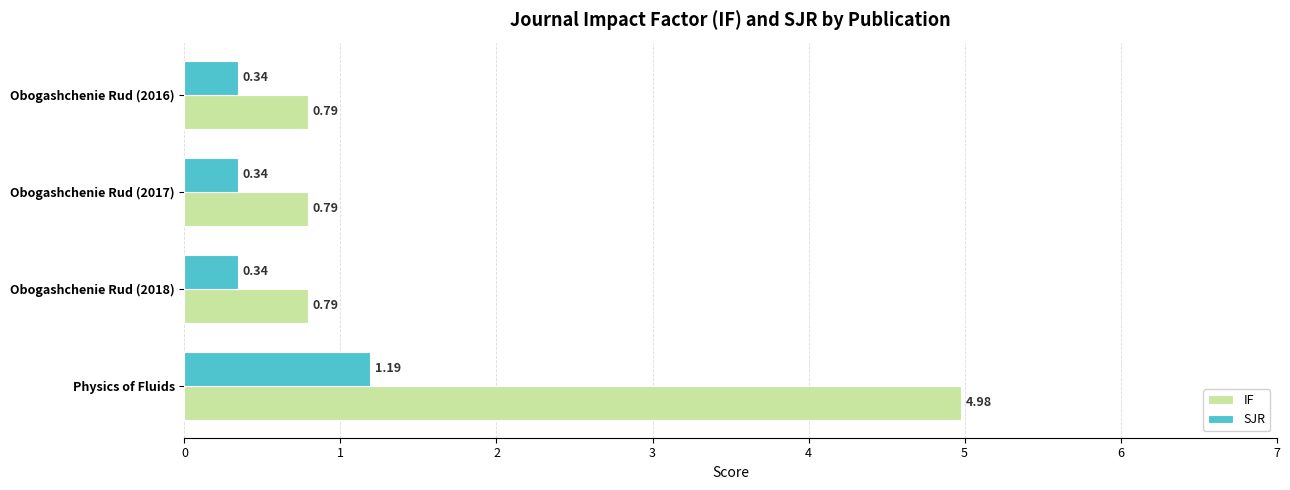

Rank the series at Obogashchenie Rud (2017) from lowest to highest value.

SJR, IF